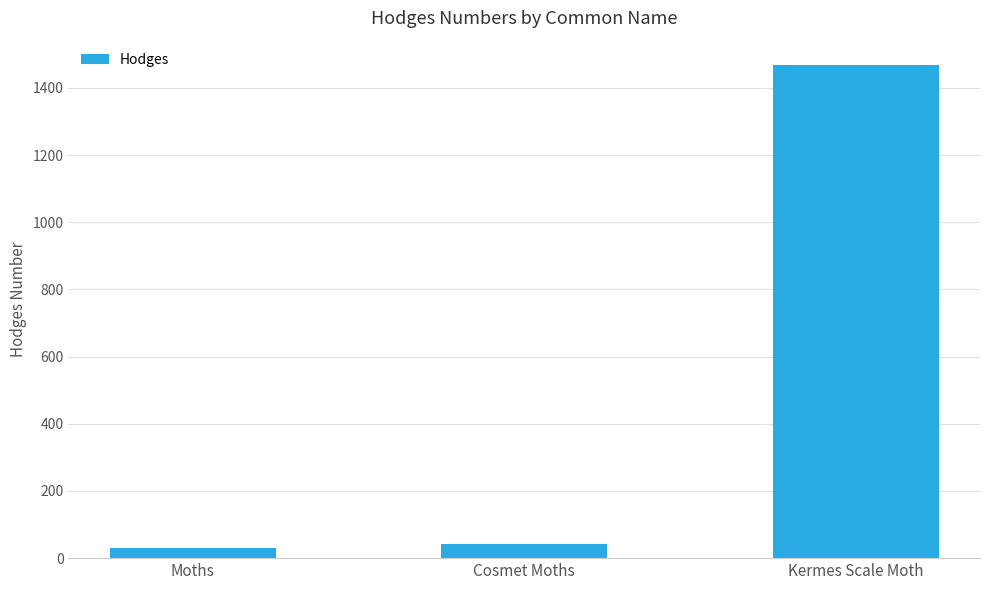

What is the label of the 3rd bar from the right?

Moths